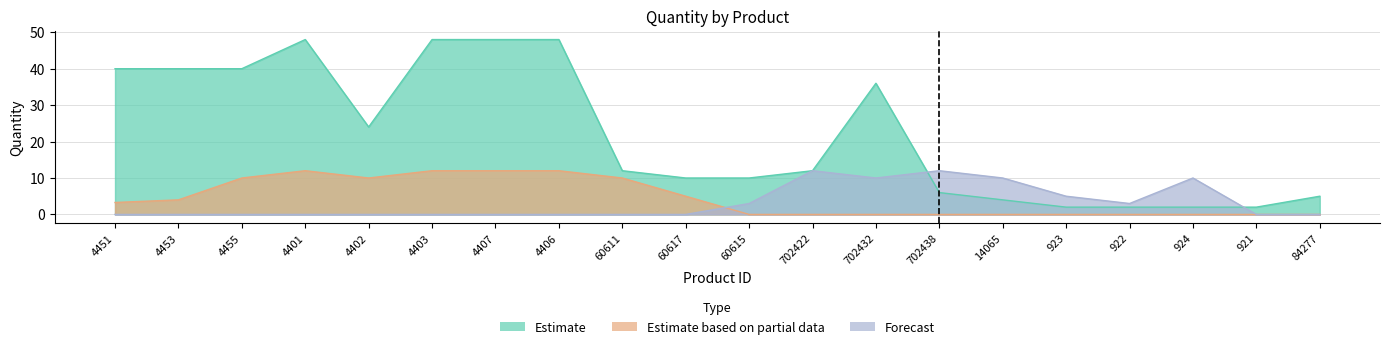

Where is the first local maximum for Forecast?

702422